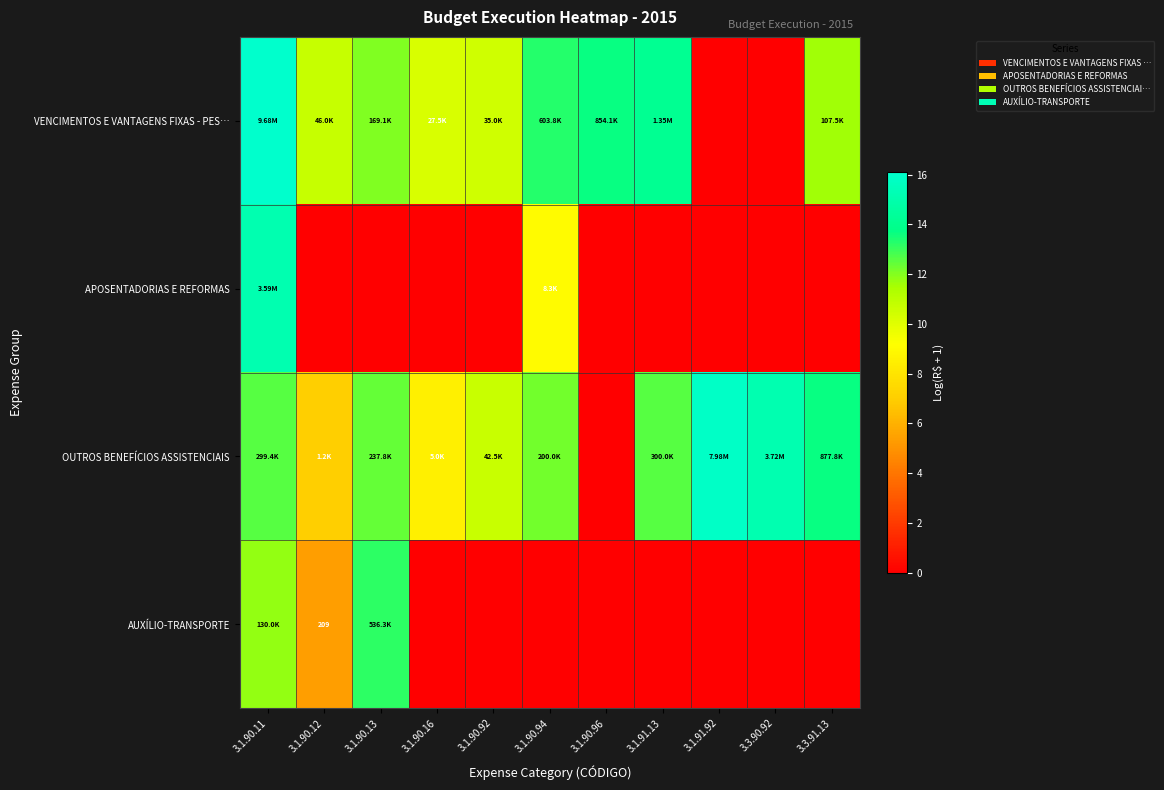

At which category is the sum across all series the highest?

3.1.90.11